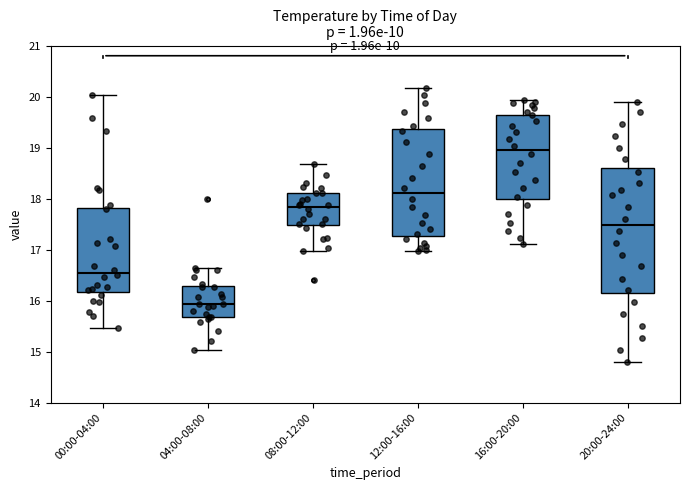

Which box's median line is the highest?

16:00-20:00